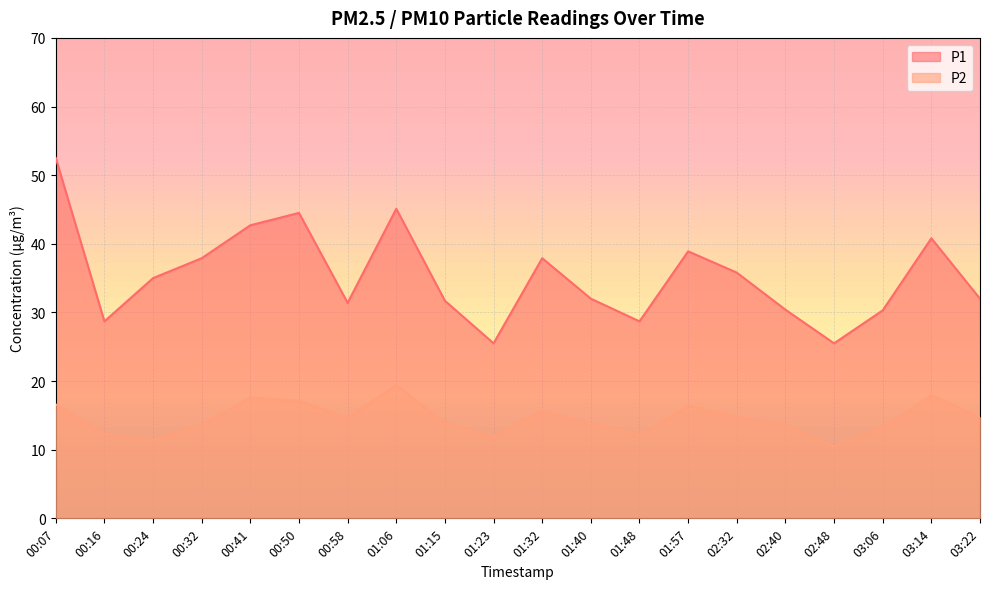

How many series are shown in this chart?

2